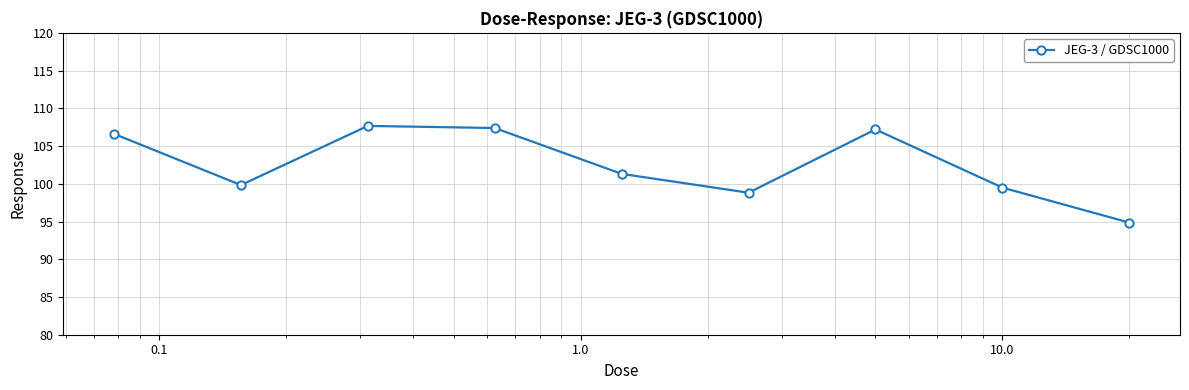

What is the value of the 6th point from the left?

98.8